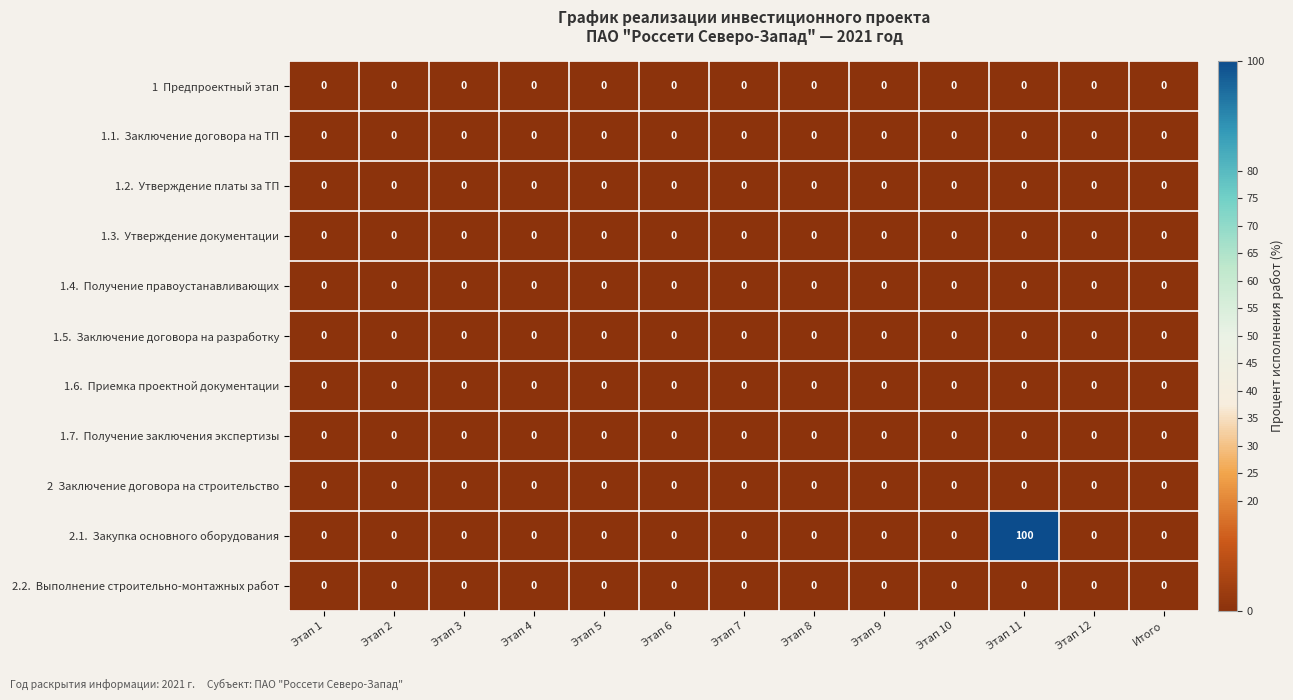

What is the greatest value displayed?

100